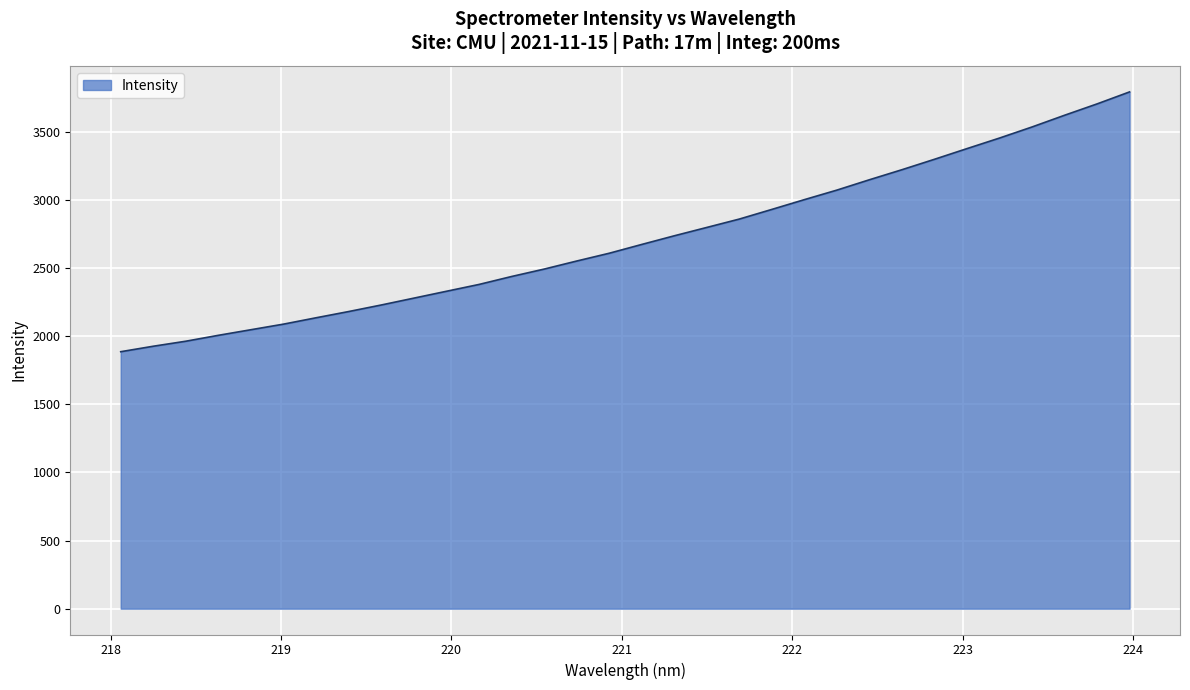

What is the greatest value displayed?

3792.5